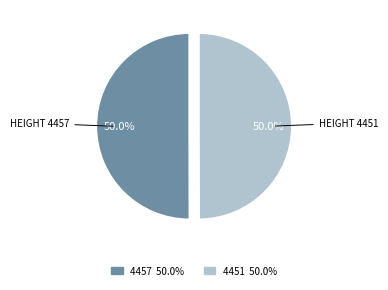

To the nearest percent, what percentage of the pie is 4451?

50%